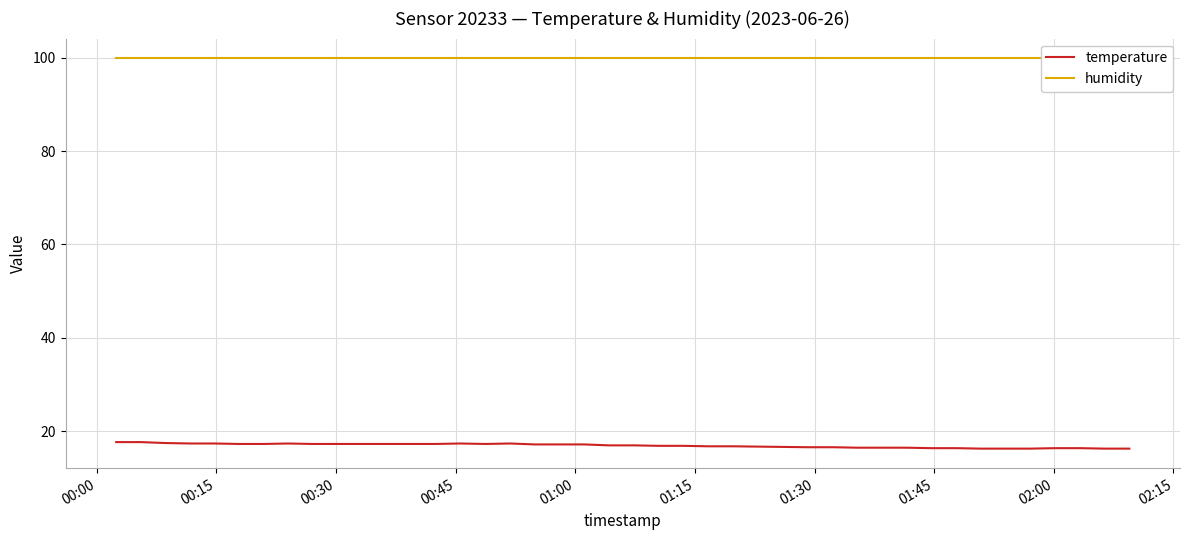

How many values in the temperature series are below 17?

18